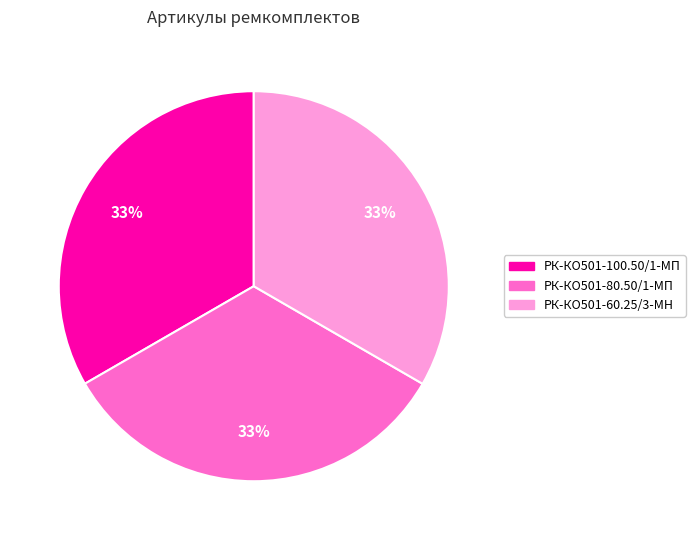

To the nearest percent, what is the average slice percentage?

33%